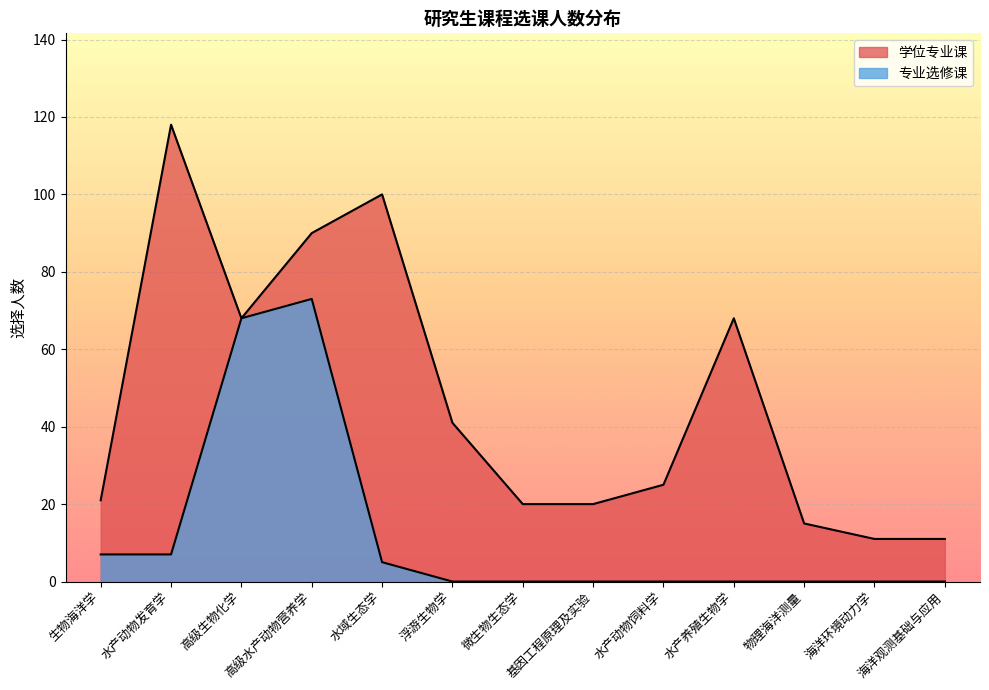

At which category is the sum across all series the highest?

高级水产动物营养学